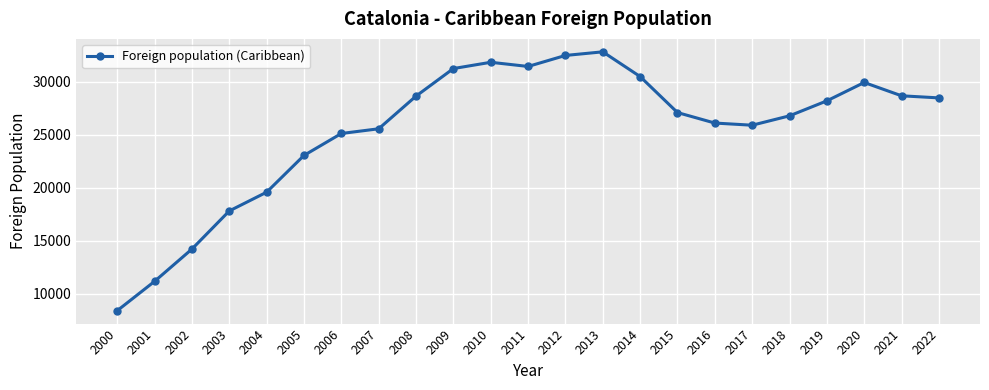

Which category has the lowest value across all series?

2000